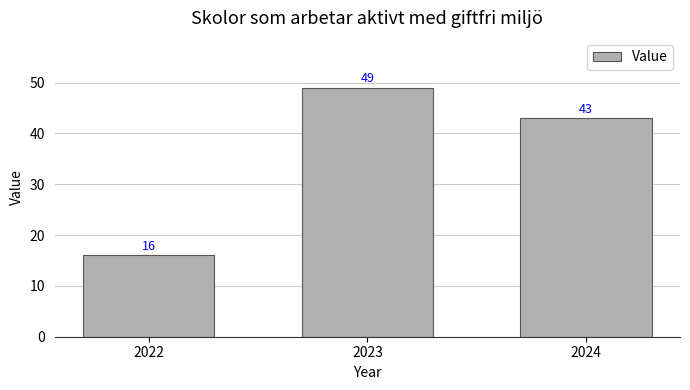

List the labels in order of value, largest first.

2023, 2024, 2022